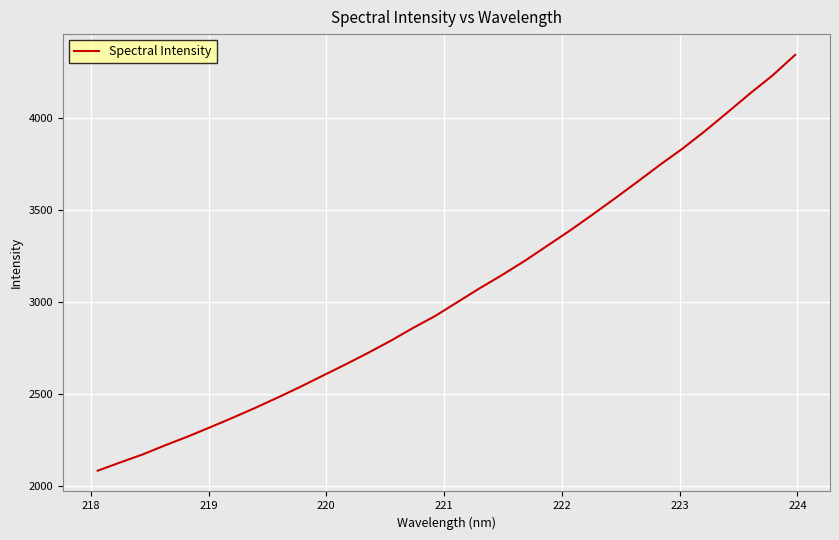

What is the minimum value shown in the chart?

2084.9